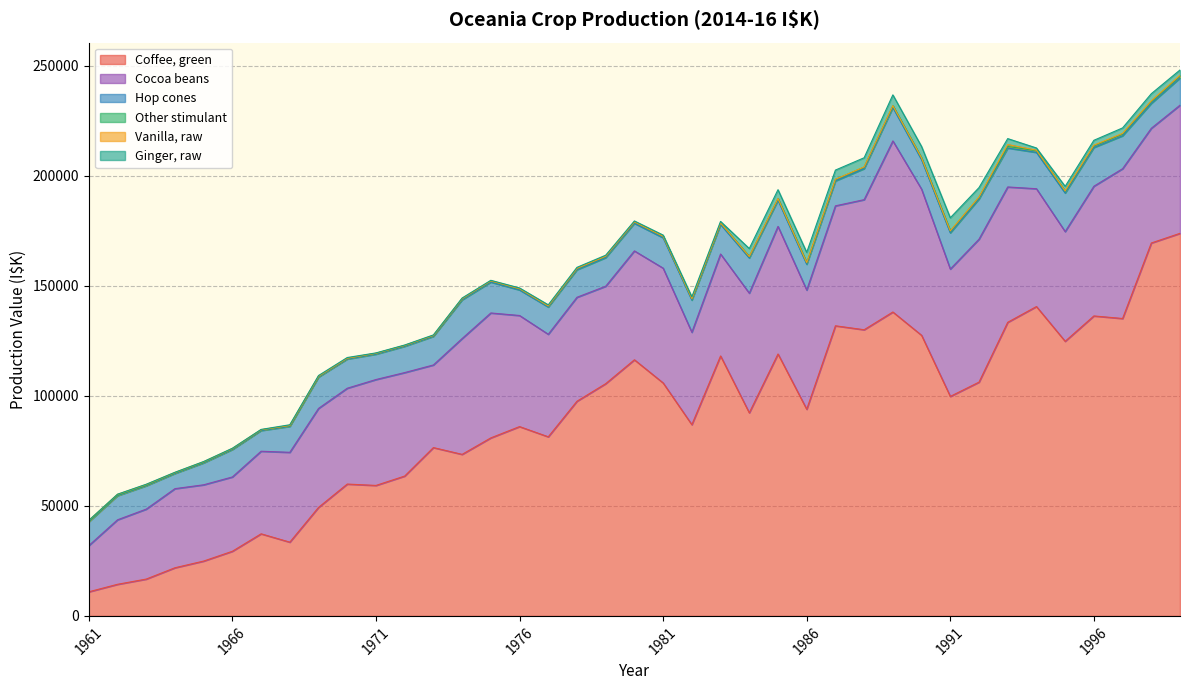

Which series has the largest total across all categories?

Coffee, green